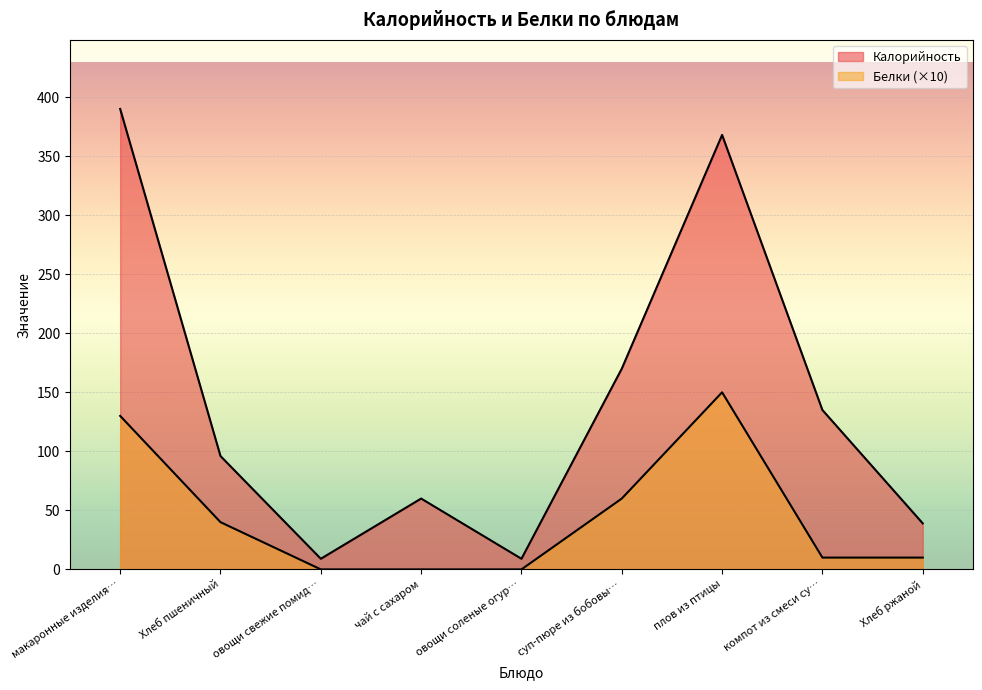

Reading right to left, transcribe all the data shown in this chart.

Калорийность: 39	135	368	170	9	60	9	96	390
Белки: 10	10	150	60	0	0	0	40	130